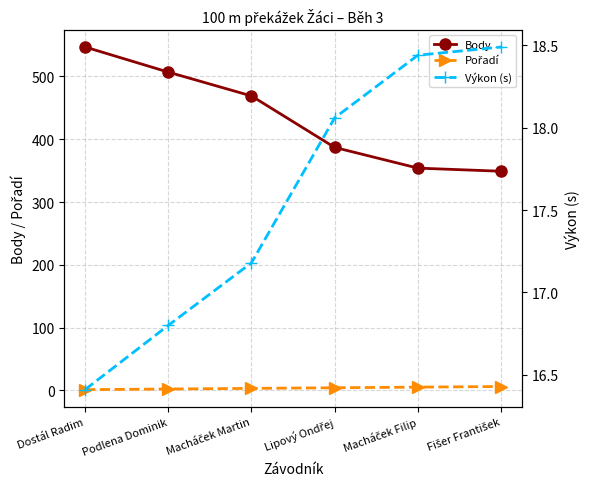

How many series are shown in this chart?

3